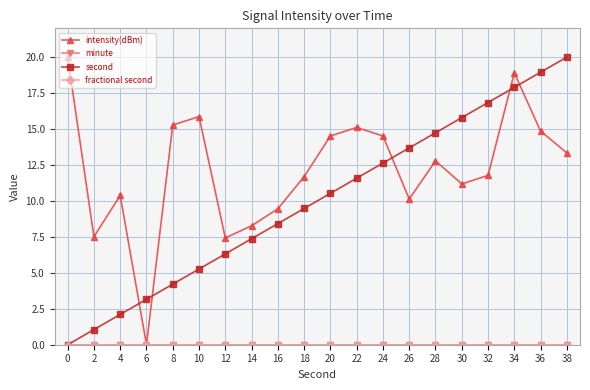

At which category is the sum across all series the highest?

34